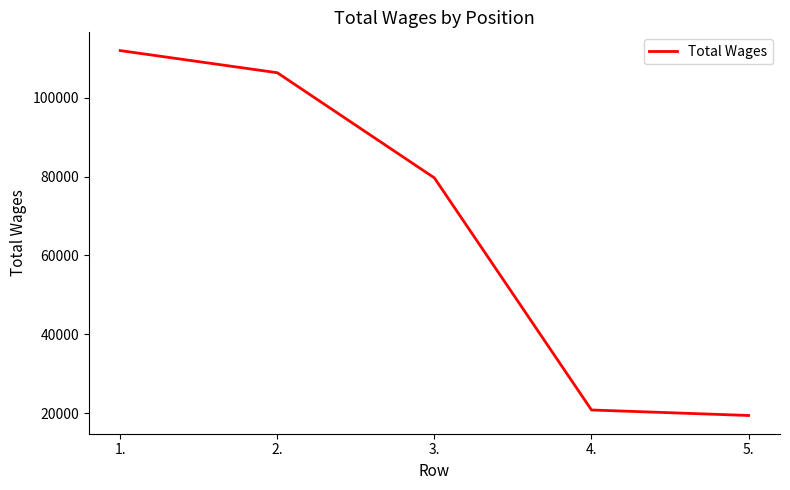

Rank the categories by value from lowest to highest.

5., 4., 3., 2., 1.